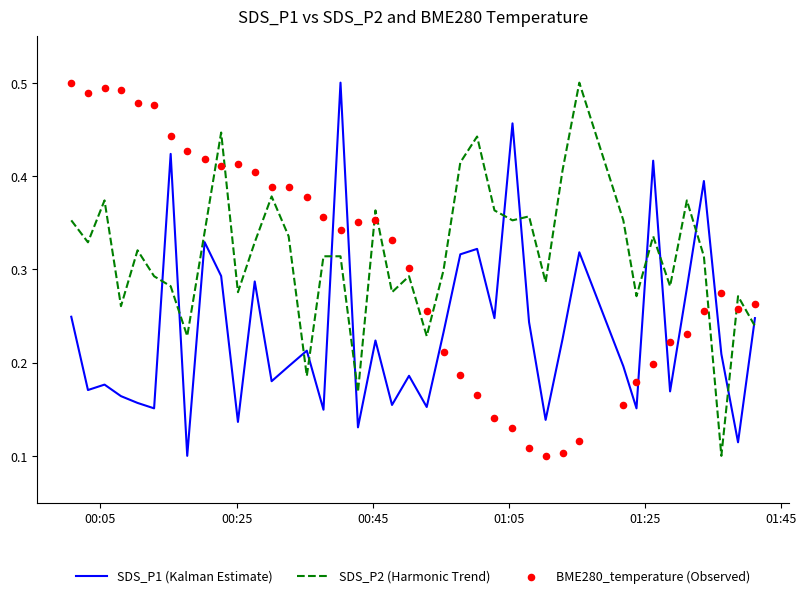

At how many categories does at least one series exceed 0?

40